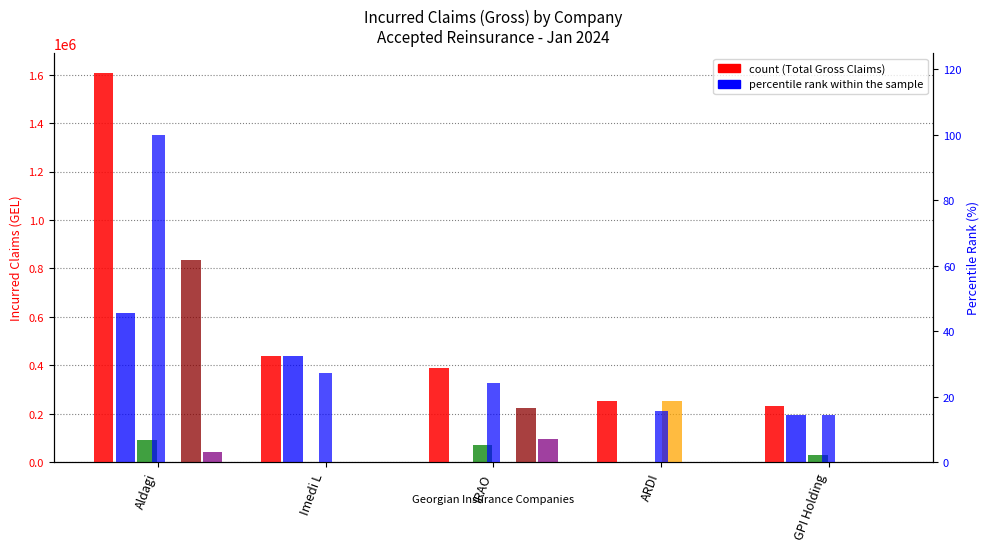

Reading left to right, what are all the values shown in this chart?

Total Gross: 1609083.0	437669.1	387257.5	252059.7	230127.9
Life Gross: 617787.0	437669.1	0.0	0.0	193781.9
Property Gross: 90303.3	0.0	68844.9	0.0	31316.9
Medical Gross: 0.0	0.0	0.0	252059.7	0.0
Casco Gross: 835477.0	0.0	222457.3	0.0	0.0
MTPL Gross: 41659.6	0.0	95955.2	0.0	0.0